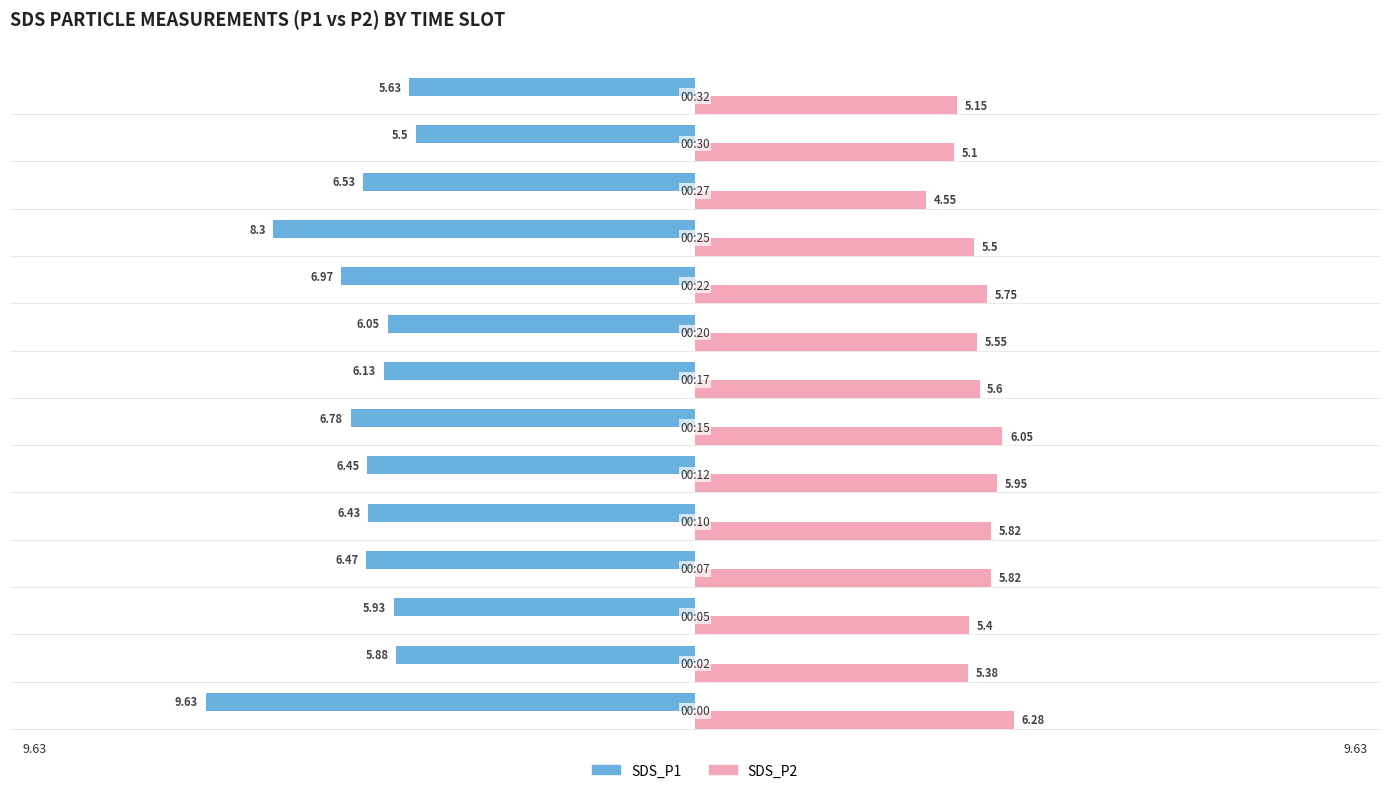

How many data points does each series have?

14